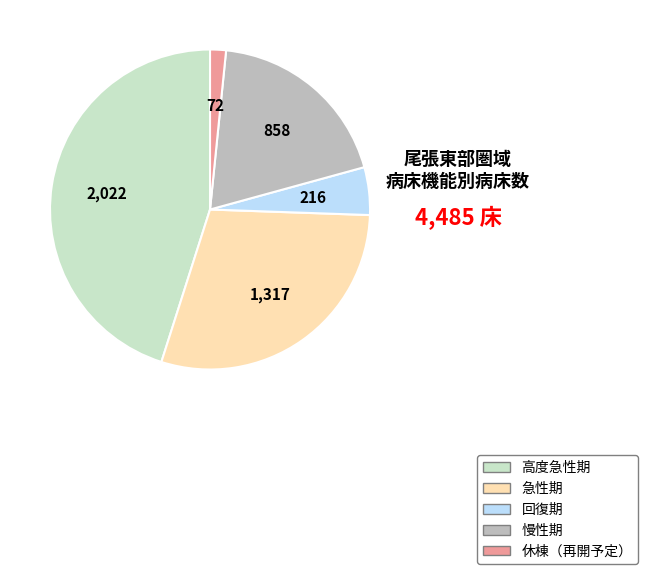

Do 休棟（再開予定） and 急性期 together represent more than half of the pie?

No